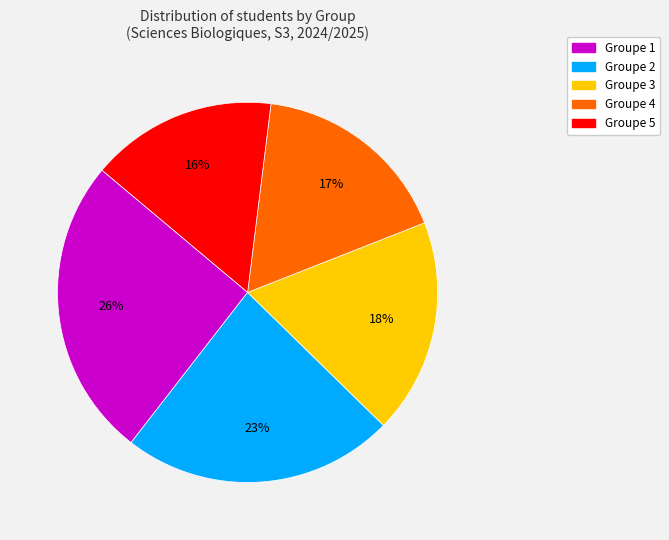

To the nearest percent, what is the difference between the largest and smallest slice percentages?

10%